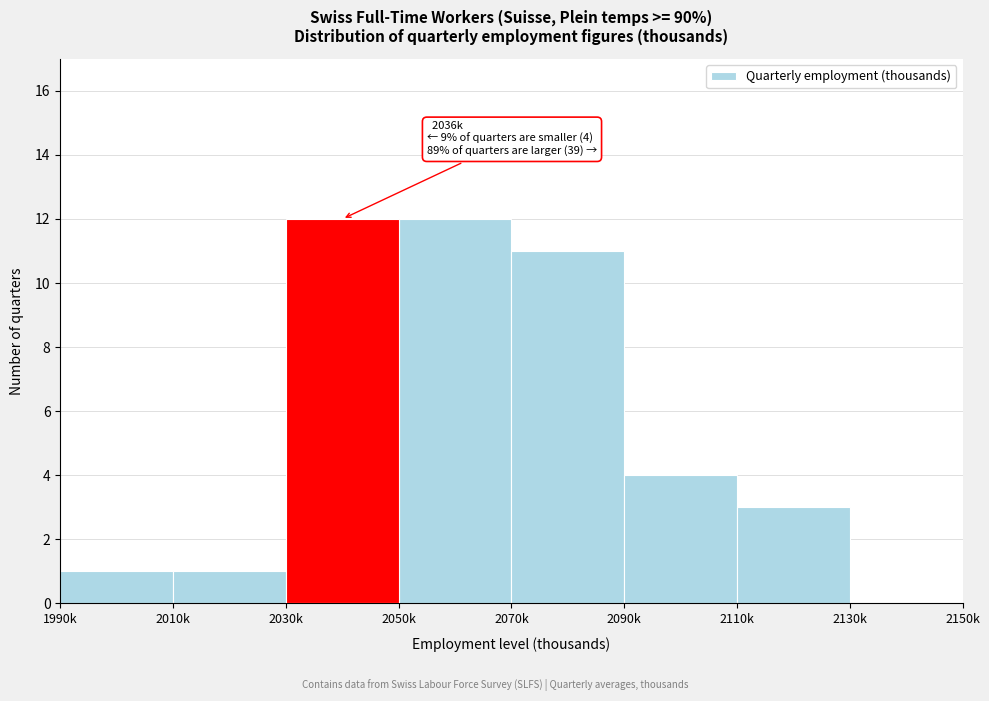

Reading left to right, what are all the values shown in this chart?

1990k=1	2010k=1	2030k=12	2050k=12	2070k=11	2090k=4	2110k=3	2130k=0